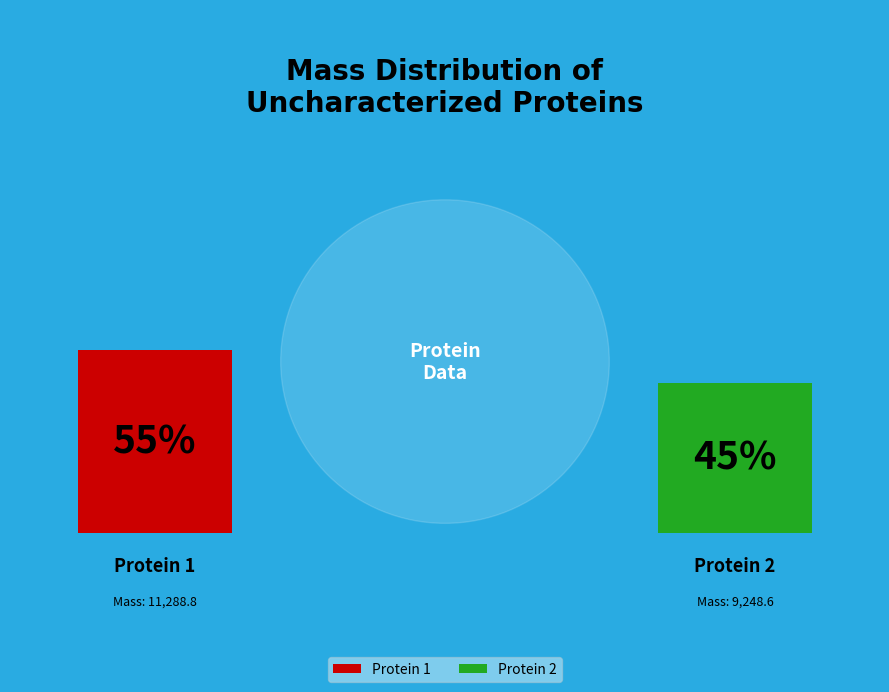

Does tr|F7V9D0|F7V9D0_9CAUD represent more than half of the total?

Yes